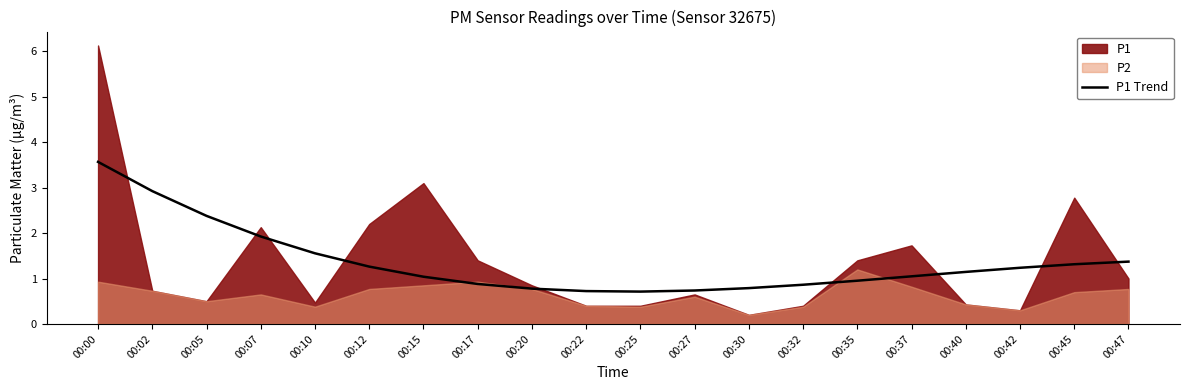

The P1 Trend series shows 1.4 at 00:47. True or false?

True